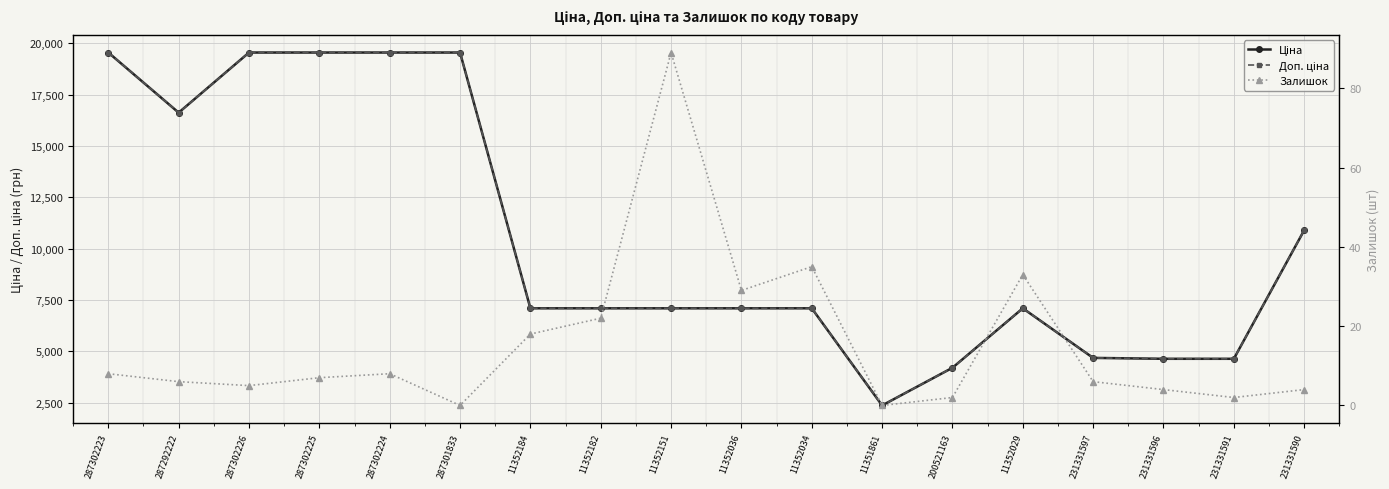

Is this an area chart (filled region under the line)?

No